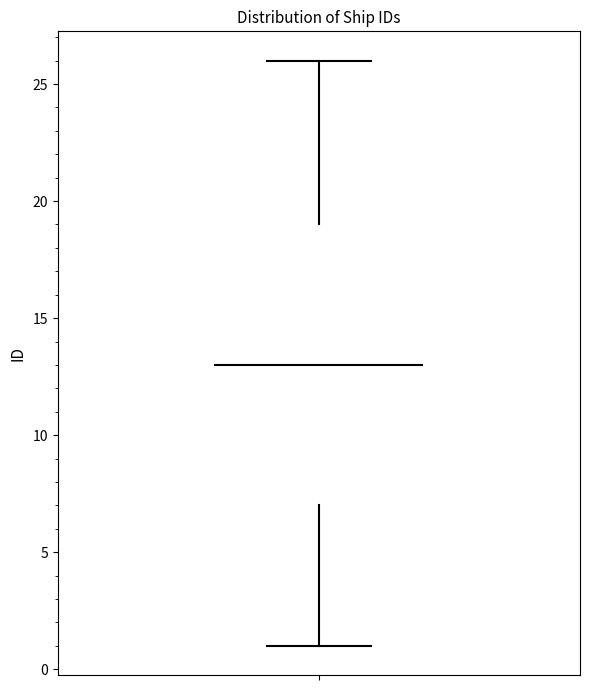

Read this box plot against the y-axis: the position of the median line, the range covered by the box, and the ends of both whiskers. The values are not printed on the chart, so give them approximately, as read against the axis.

median 13, box 7 to 19, whiskers 1 to 26